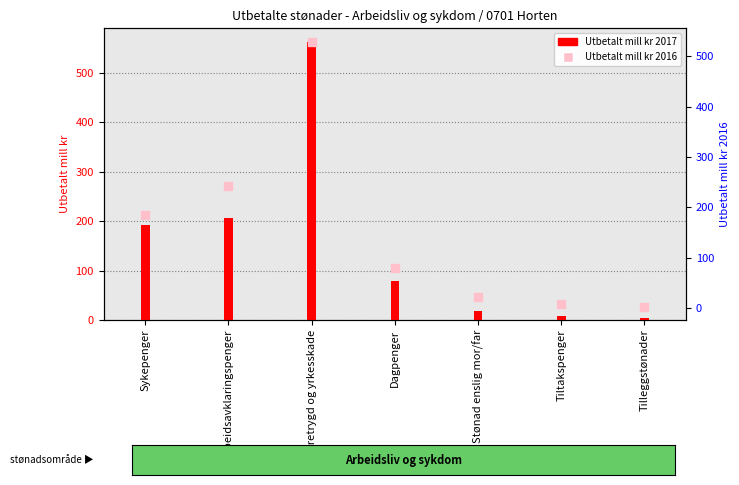

Which series has the largest Y range (max minus min)?

Utbetalt mill kr 2017